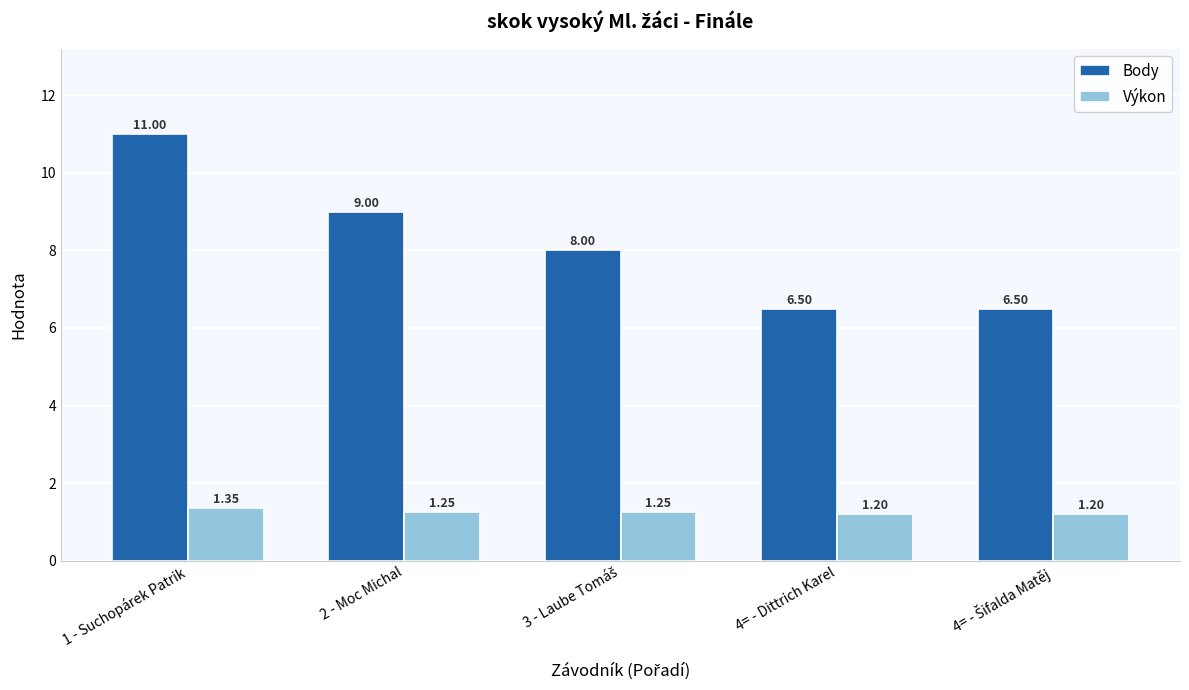

At which category is the sum across all series the highest?

1 - Suchopárek Patrik